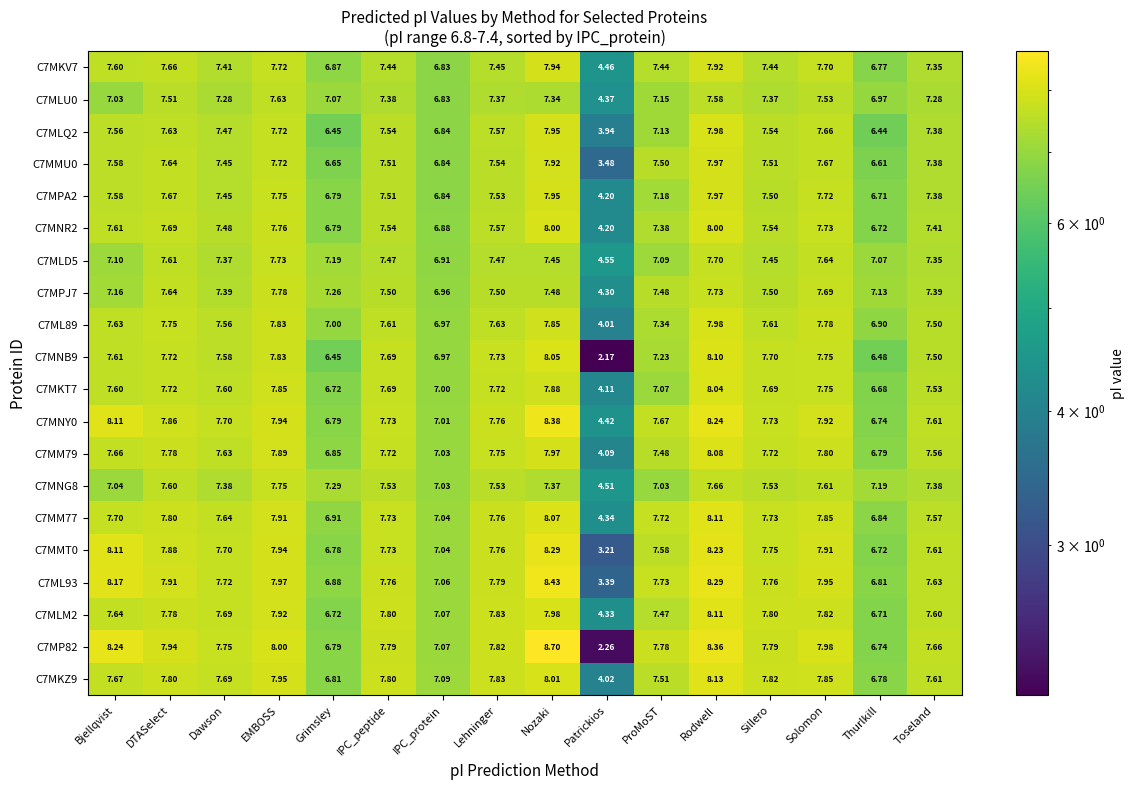

What is the greatest value displayed?

8.7